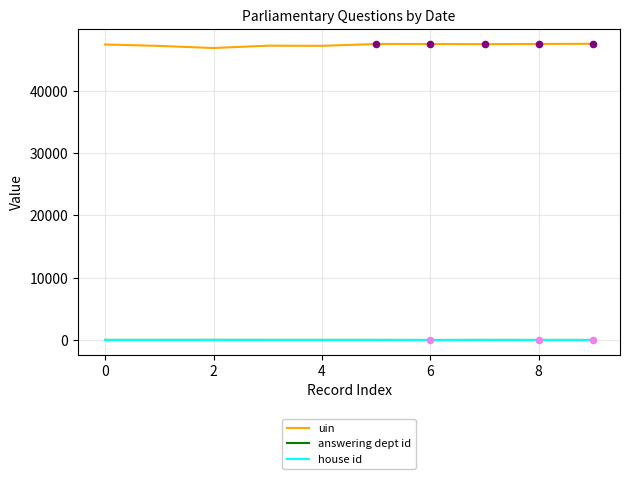

True or false: uin and house id intersect in this chart.

False